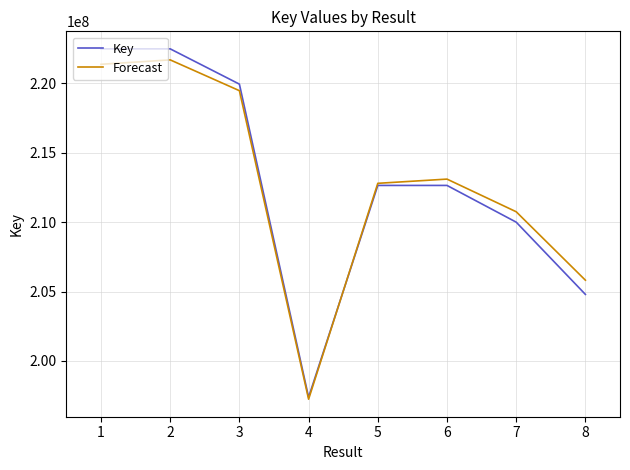

Does the chart display data point markers on the line(s)?

No